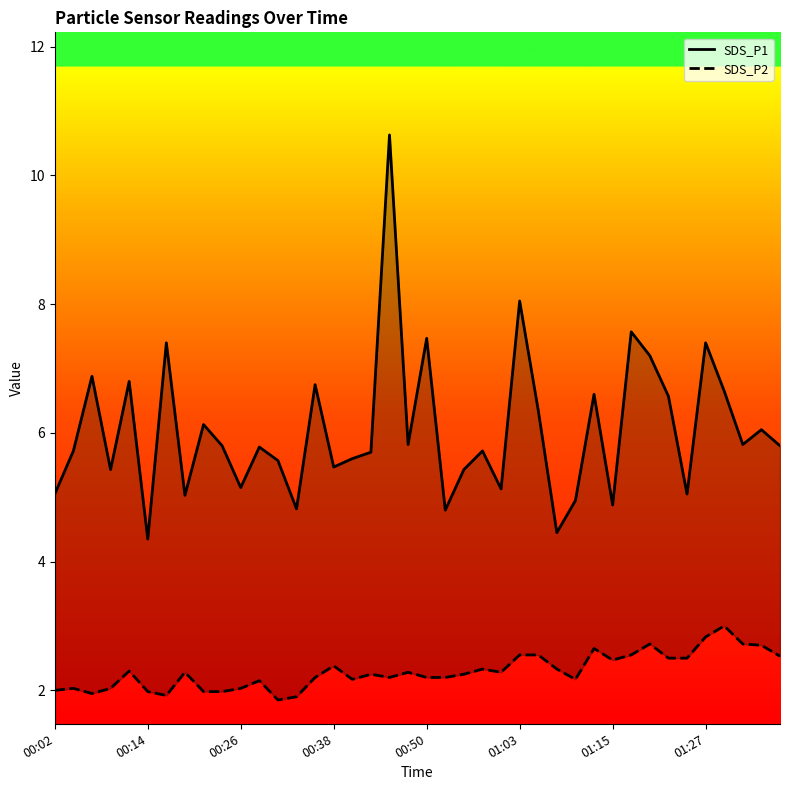

List the series in order of their peak value, lowest first.

SDS_P2, SDS_P1